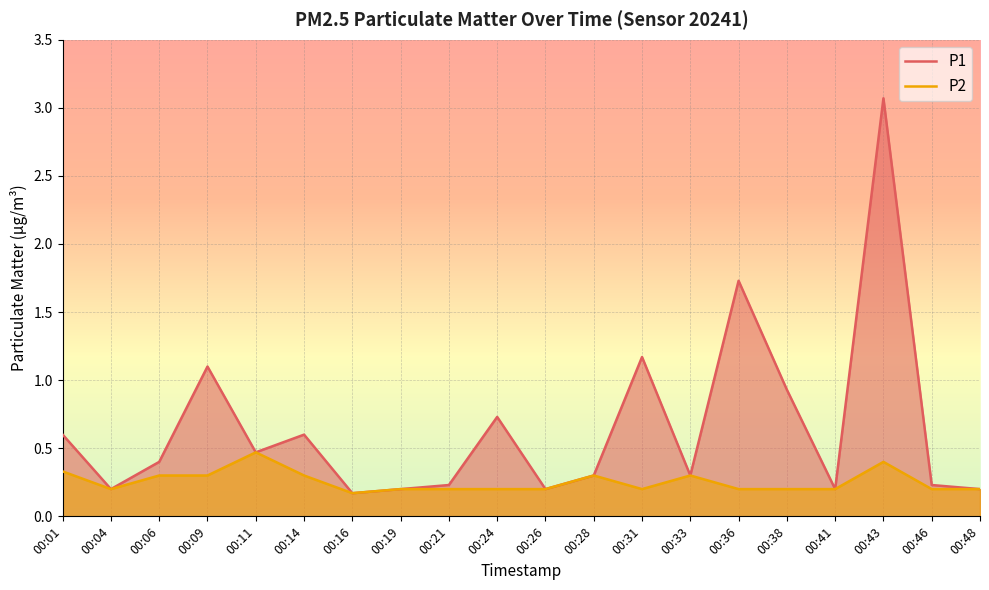

Reading right to left, what are all the values shown in this chart?

P1: 00:48=0.2	00:46=0.2	00:43=3.1	00:41=0.2	00:38=0.9	00:36=1.7	00:33=0.3	00:31=1.2	00:28=0.3	00:26=0.2	00:24=0.7	00:21=0.2	00:19=0.2	00:16=0.2	00:14=0.6	00:11=0.5	00:09=1.1	00:06=0.4	00:04=0.2	00:01=0.6
P2: 00:48=0.2	00:46=0.2	00:43=0.4	00:41=0.2	00:38=0.2	00:36=0.2	00:33=0.3	00:31=0.2	00:28=0.3	00:26=0.2	00:24=0.2	00:21=0.2	00:19=0.2	00:16=0.2	00:14=0.3	00:11=0.5	00:09=0.3	00:06=0.3	00:04=0.2	00:01=0.3